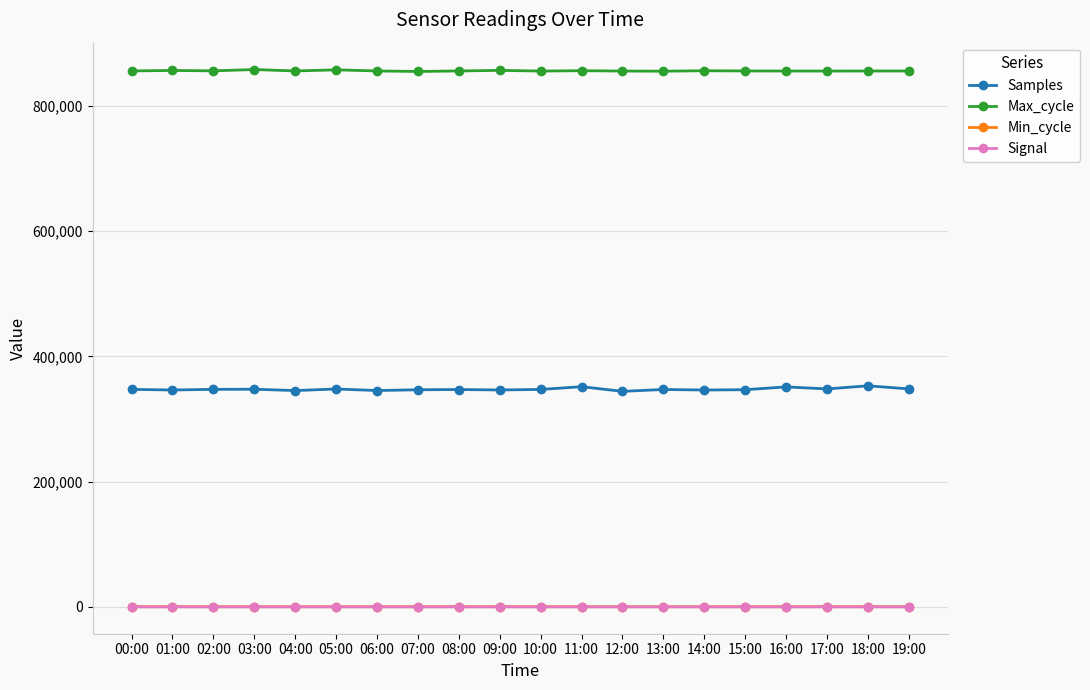

What is the difference between the maximum and minimum values in the Samples series?

8816